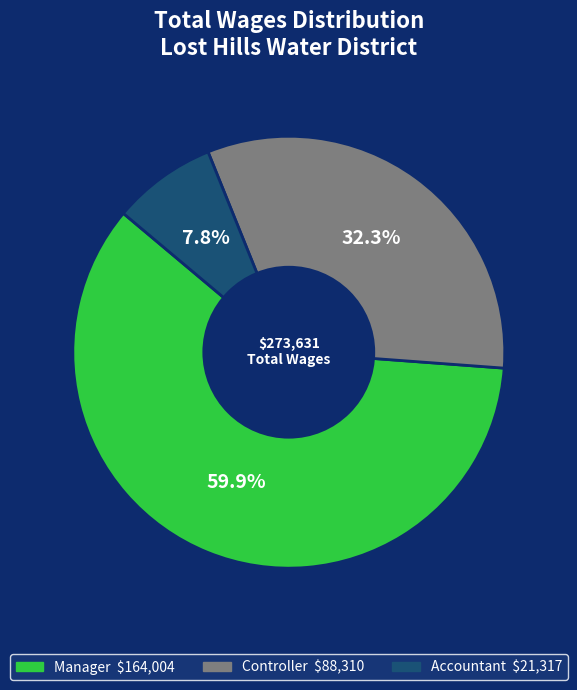

The Manager slice represents 60% of the pie. True or false?

True